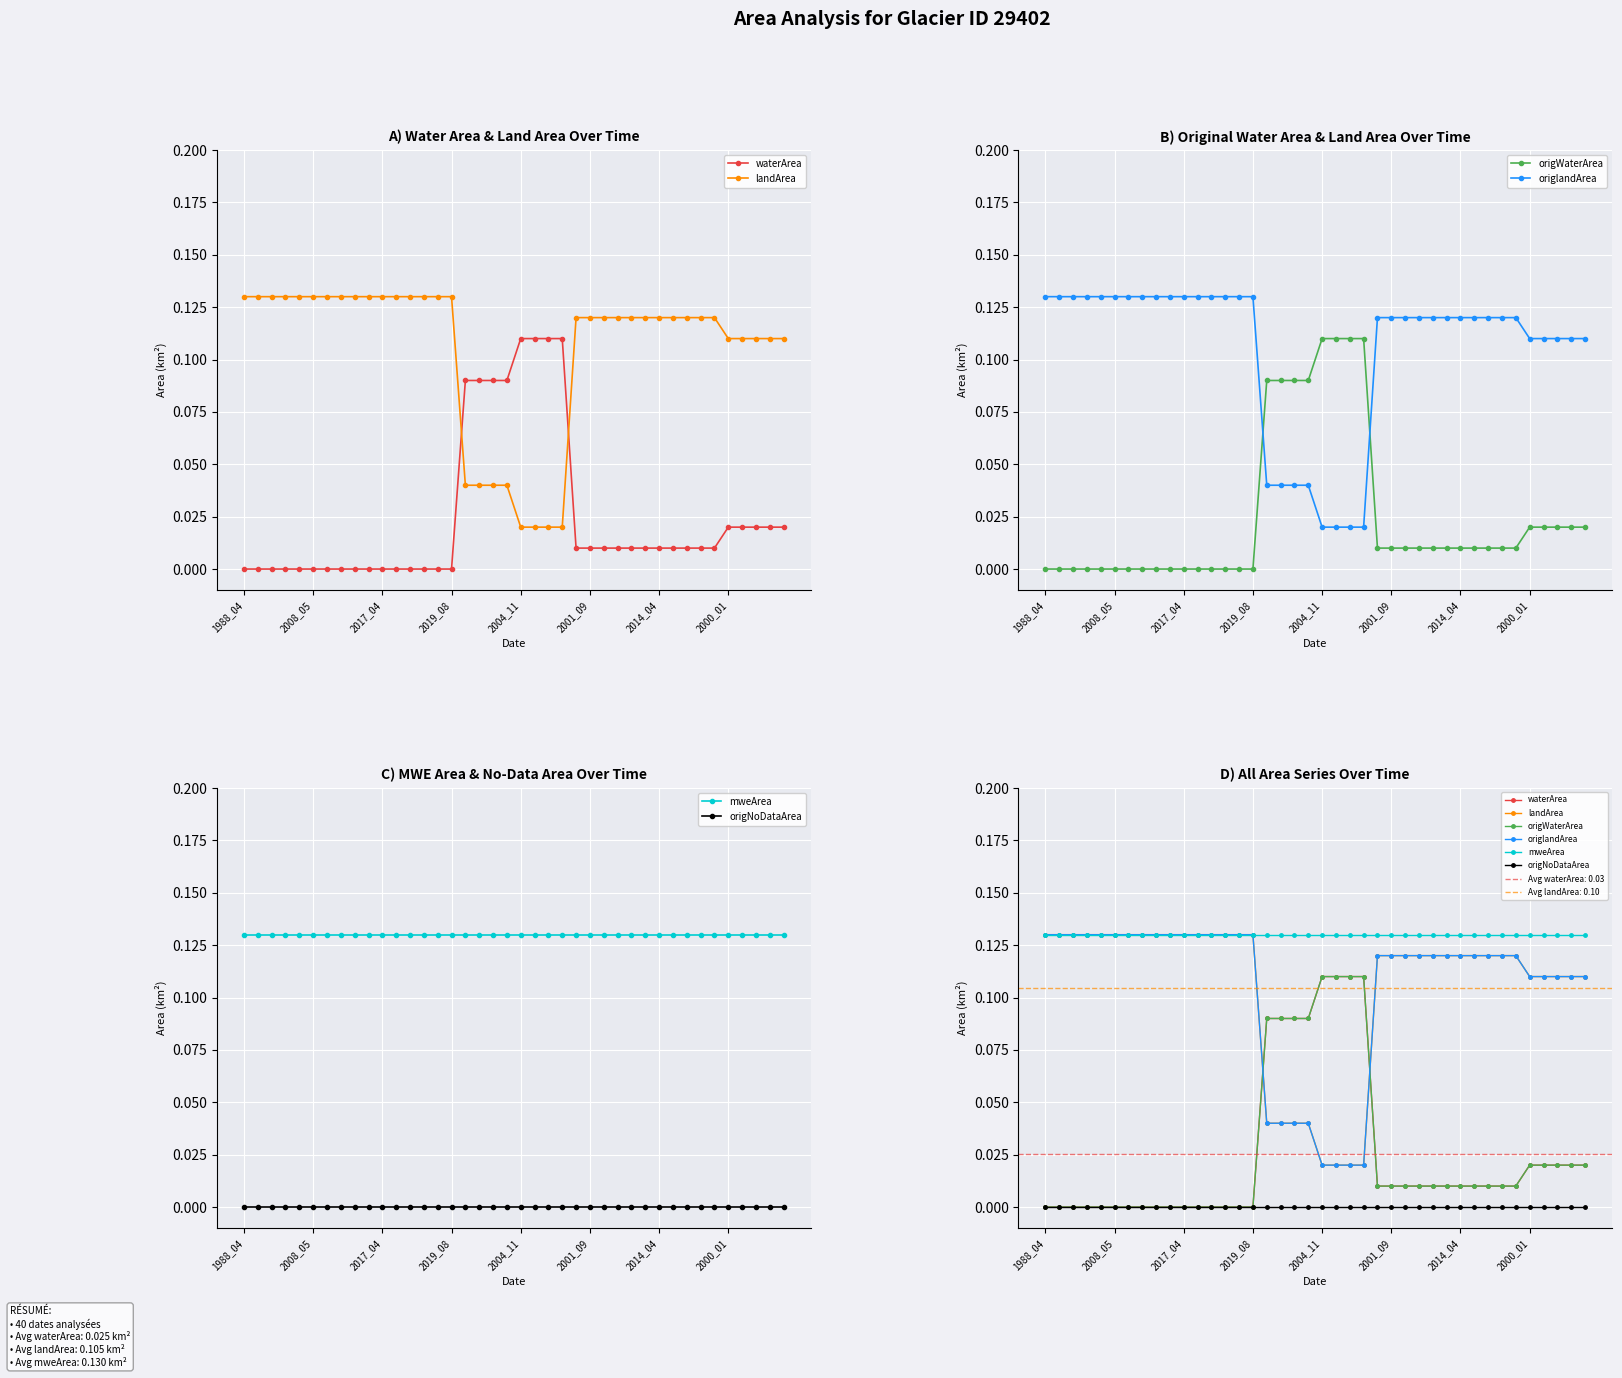

What is the difference between the maximum and minimum values in the origWaterArea series?

0.1